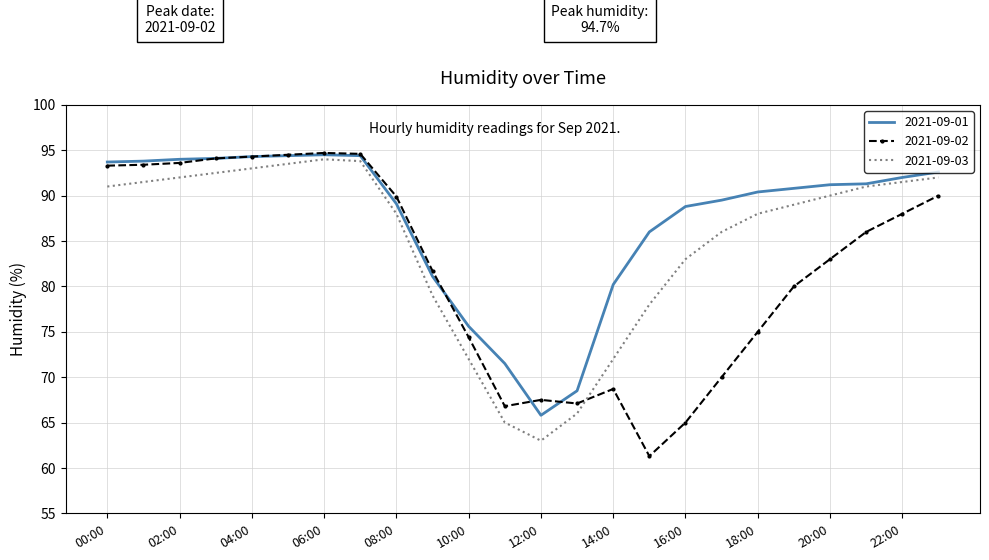

Which series has the largest range (max minus min)?

2021-09-02